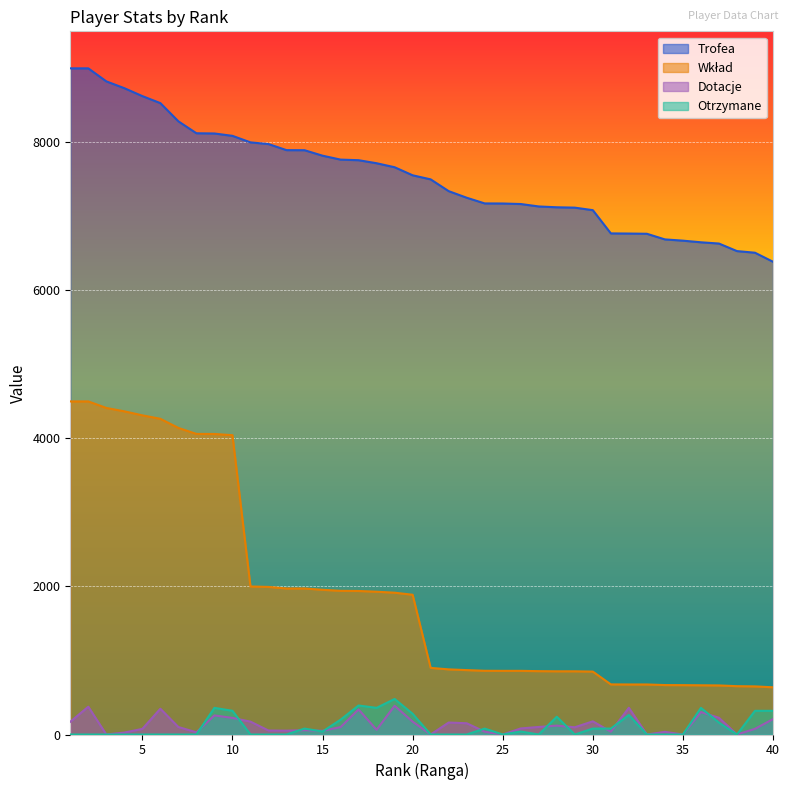

What is the difference between the maximum and minimum values in the Trofea series?

2613